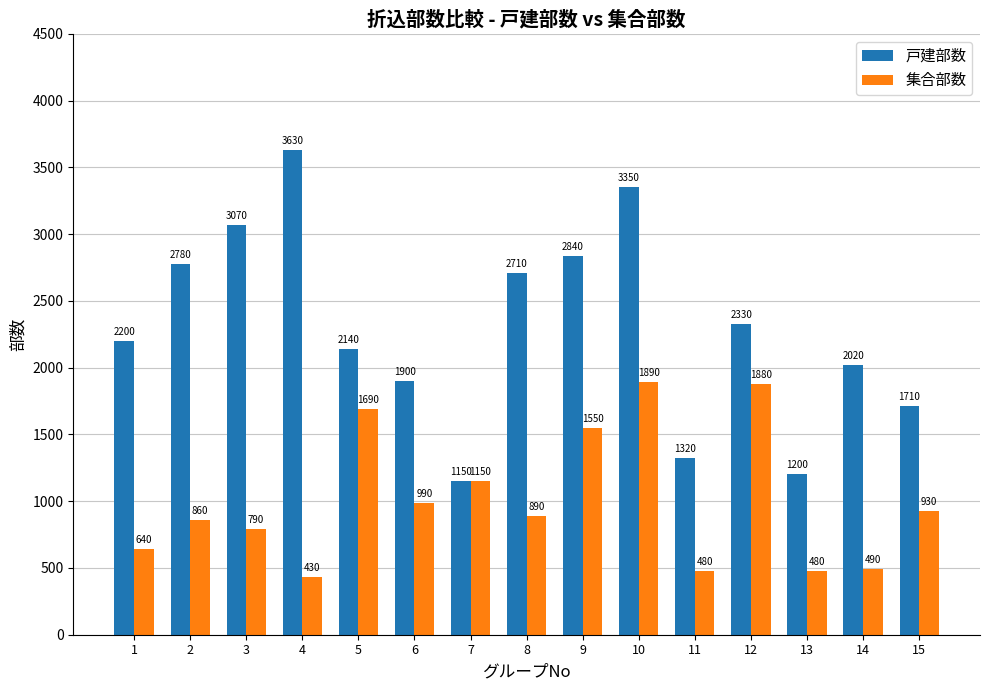

What is the approximate value of 戸建部数 at 7?

1150